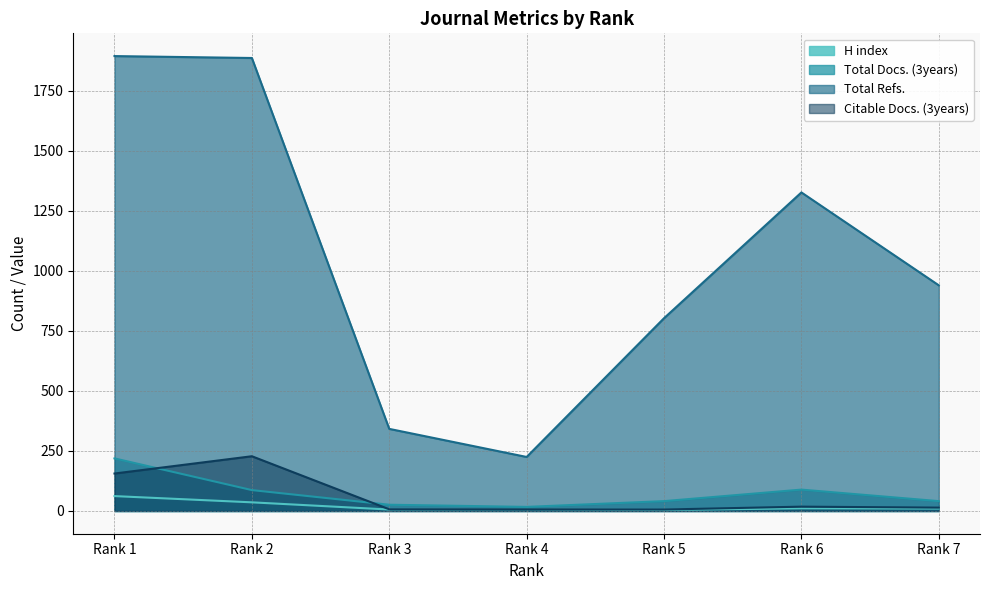

Is the value of Citable Docs. (3years) at Rank 4 greater than the value of Total Docs. (3years) at Rank 7?

No